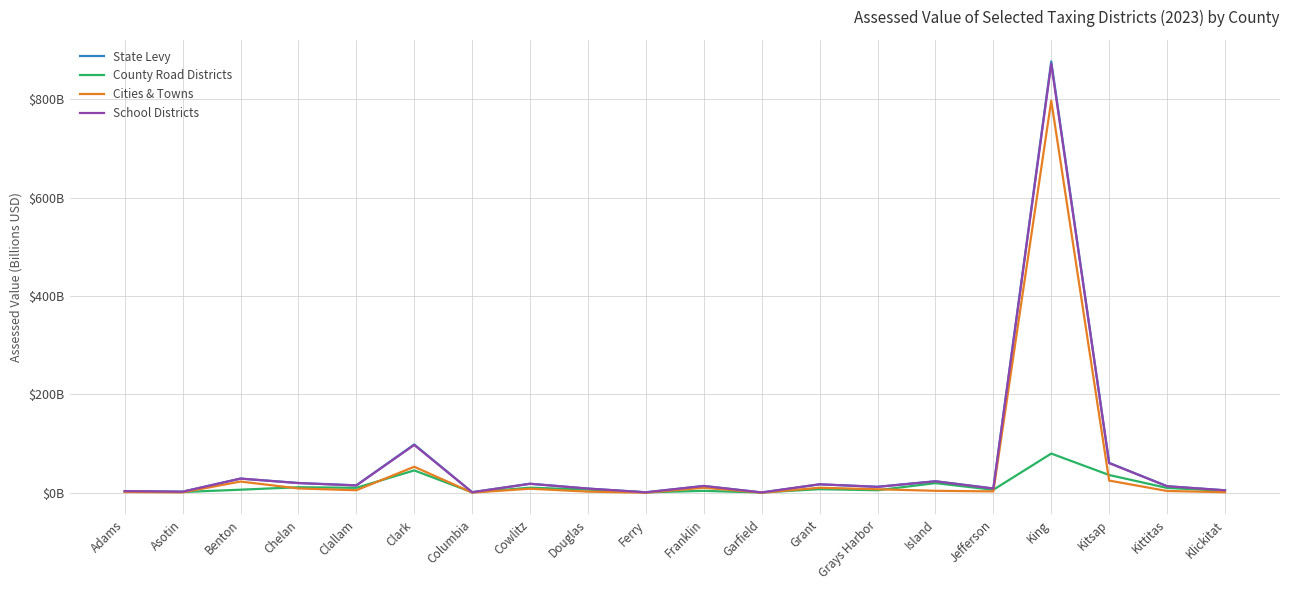

True or false: Cities & Towns has a value of 2.6 at Clallam.

False